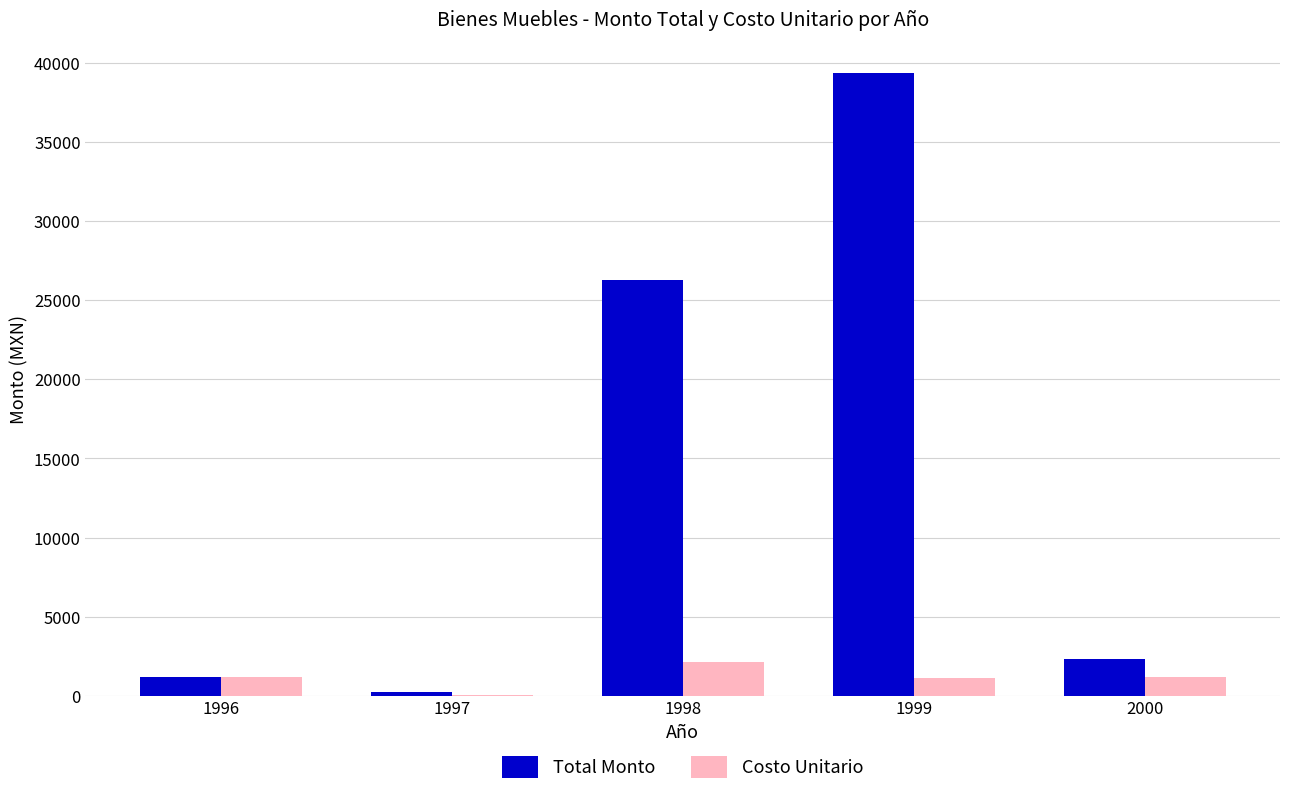

What is the difference between the Total Monto values at 1997 and 1999?

39076.2